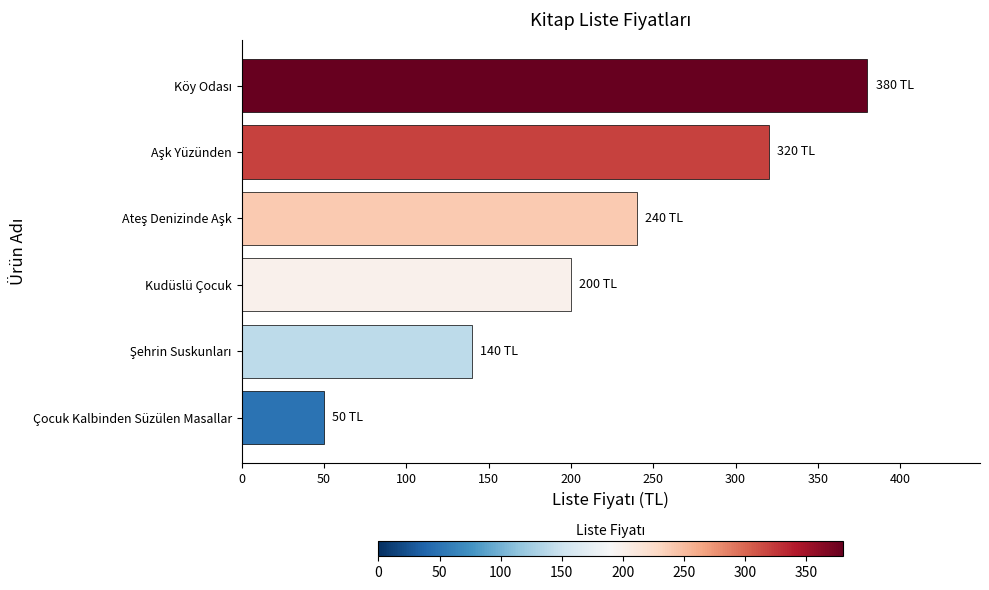

How many categories are shown in the chart?

6